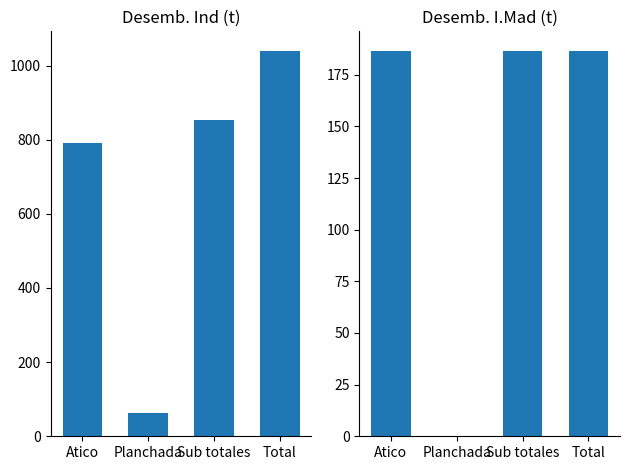

List the series in order of their peak value, lowest first.

I.Mad, Ind